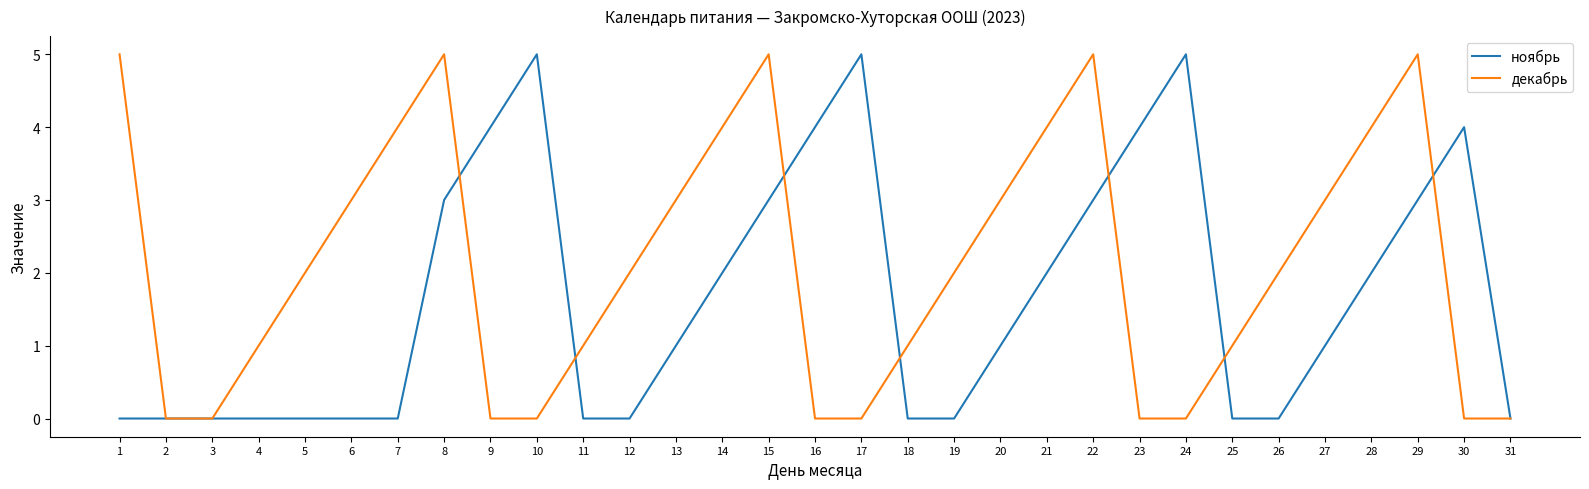

Rank the series by their average value, from highest to lowest.

декабрь, ноябрь